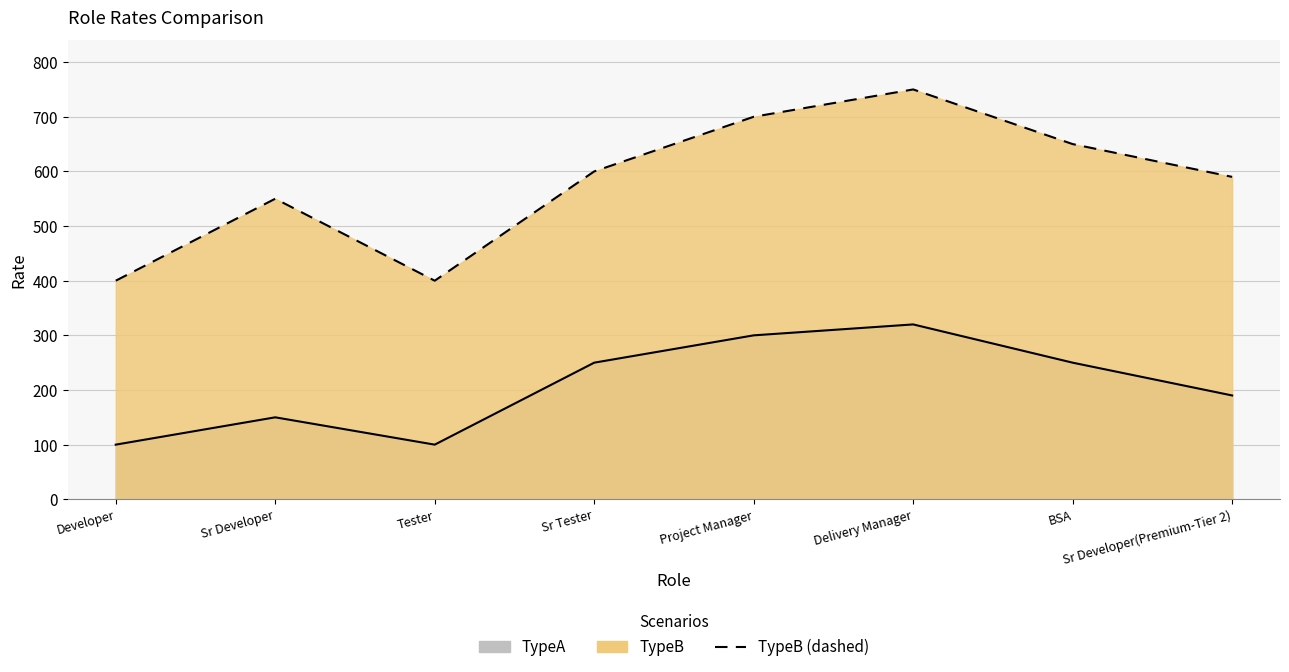

What is the lowest value of the TypeB series?

400